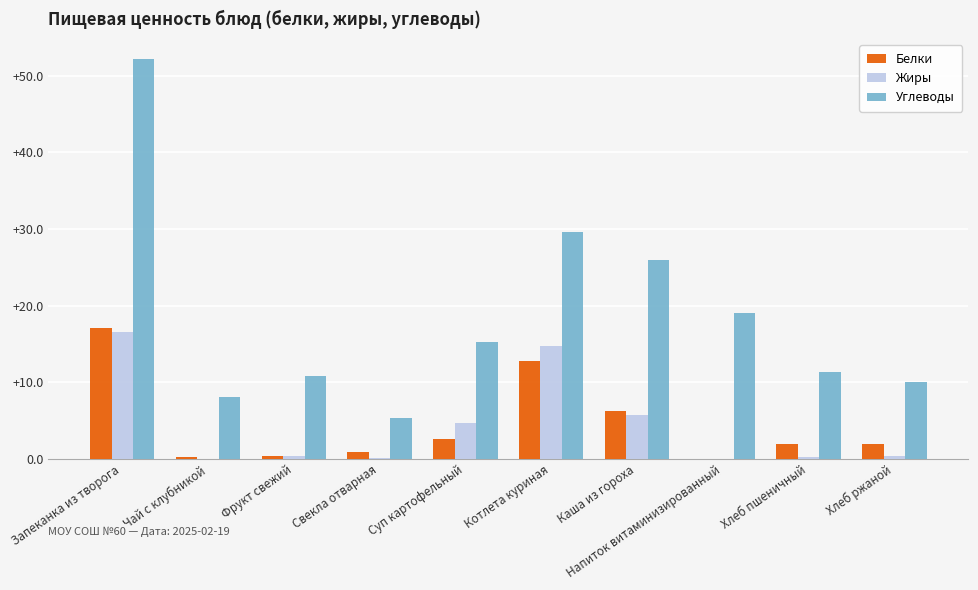

Where is Углеводы nearest to the value 28?

Котлета куриная